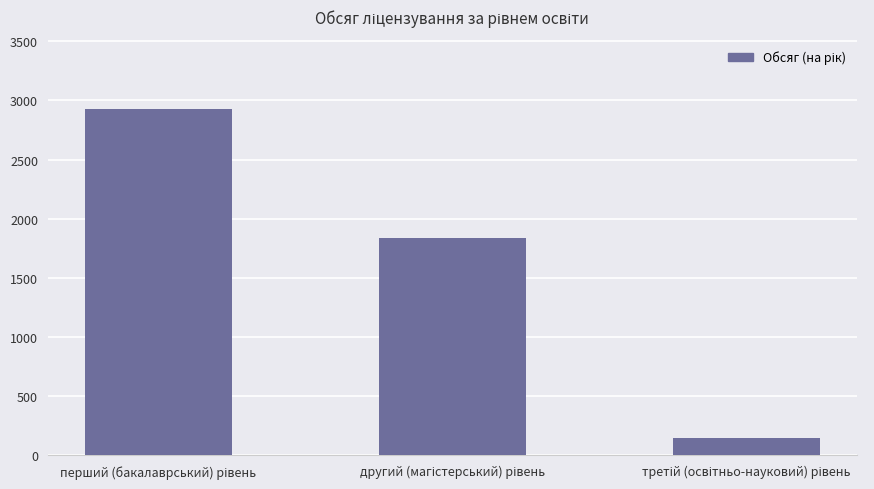

What is the difference between the maximum and second lowest values?

1090